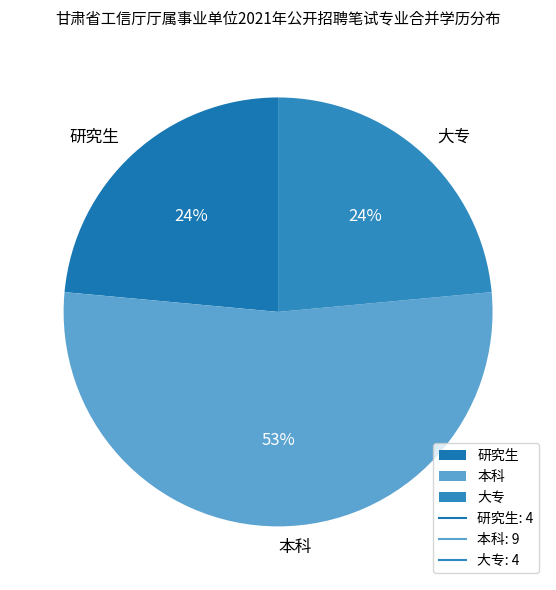

True or false: 大专 accounts for 24% of the total.

True